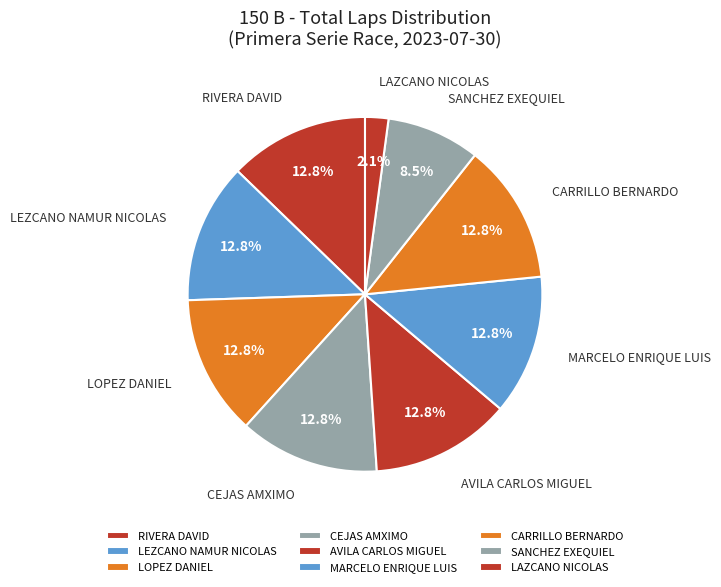

Between LEZCANO NAMUR NICOLAS and LAZCANO NICOLAS, which is larger?

LEZCANO NAMUR NICOLAS